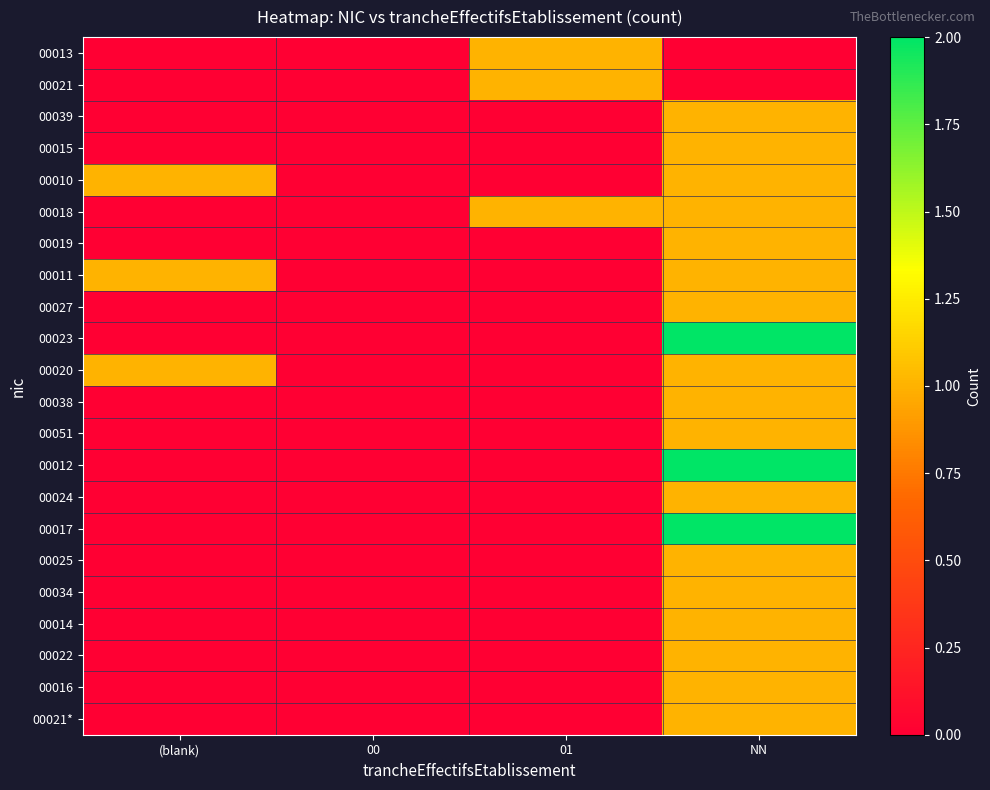

How many series are shown in this chart?

22